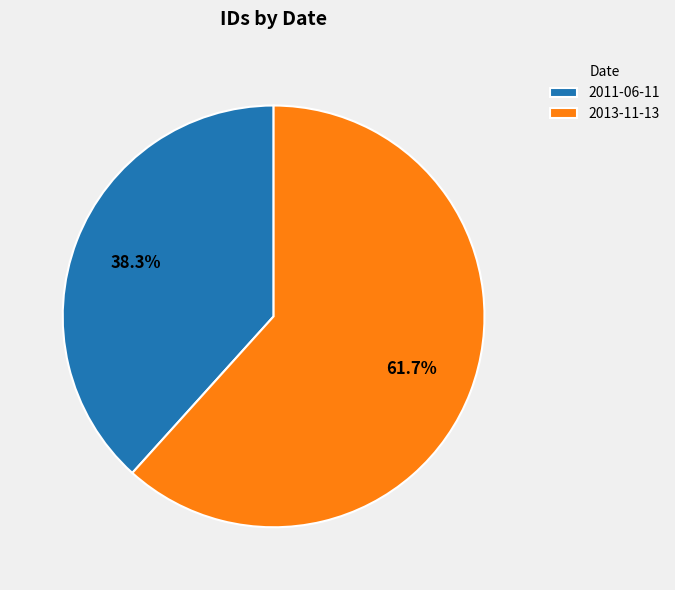

How many slices are in this pie chart?

2